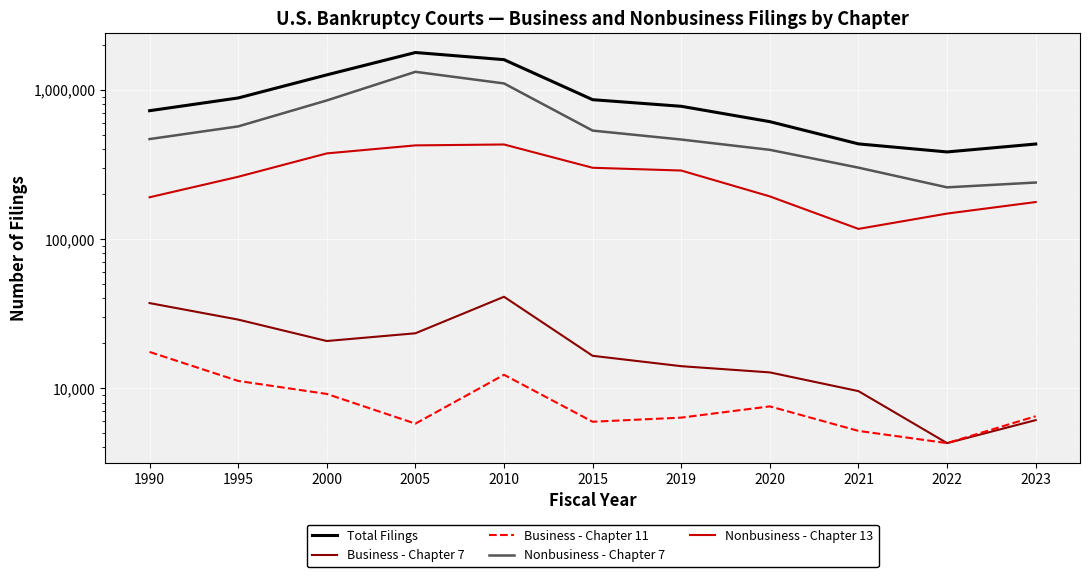

What is the difference between the maximum and minimum values in the Nonbusiness - Chapter 13 series?

313699